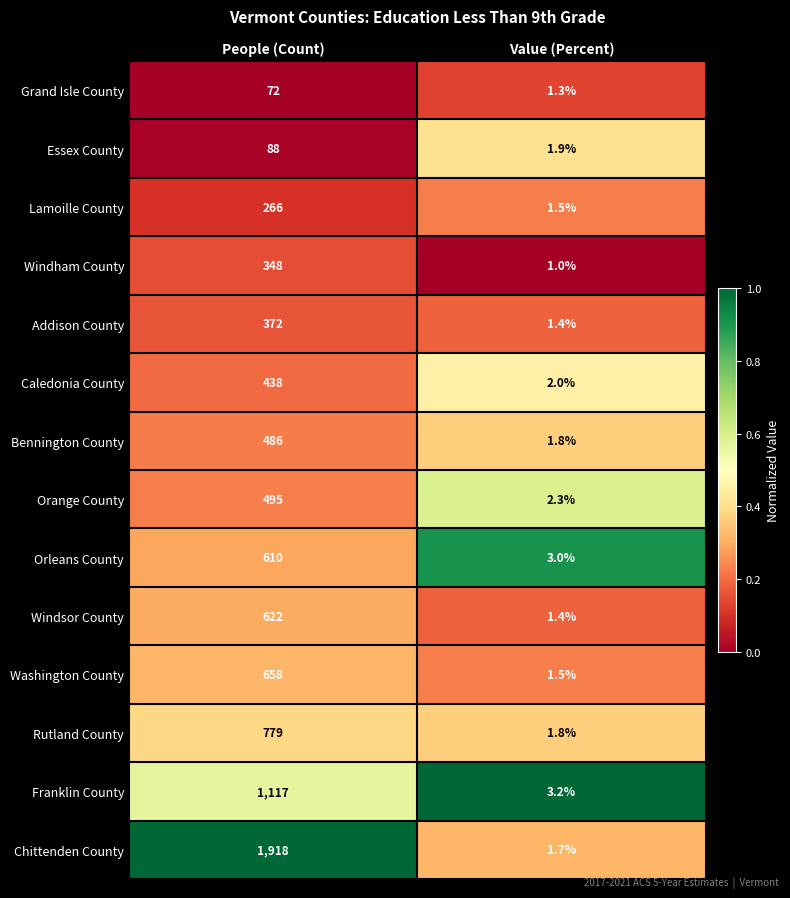

What is the average value of the Addison County series?

186.7